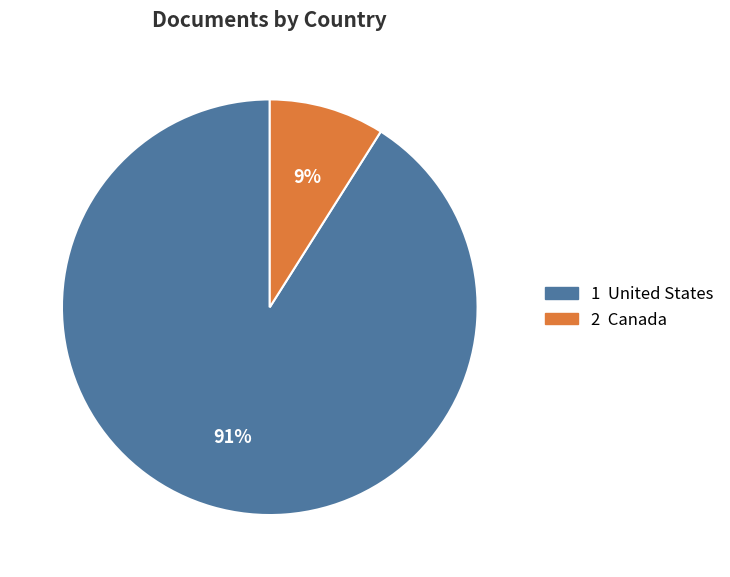

To the nearest percent, what is the difference between the largest and smallest slice percentages?

82%